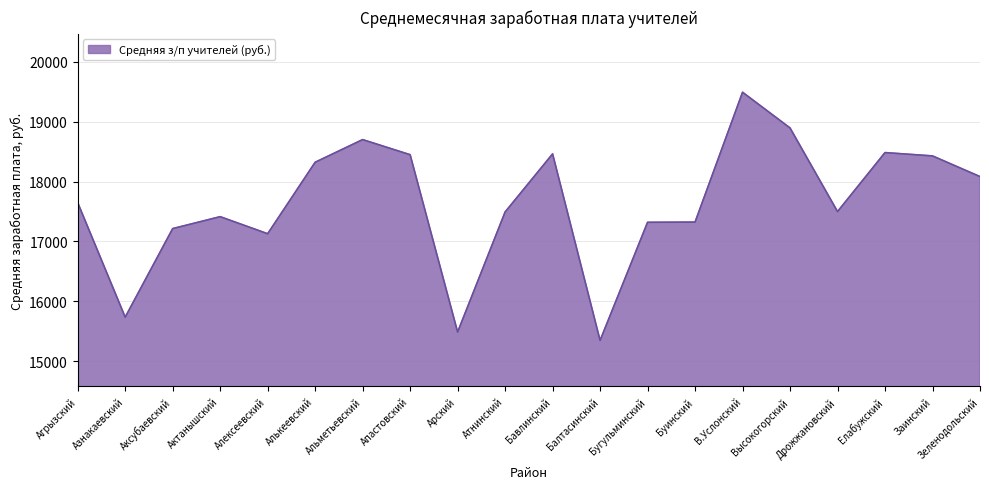

What is the difference between the values at Алексеевский and Апастовский?

1318.7